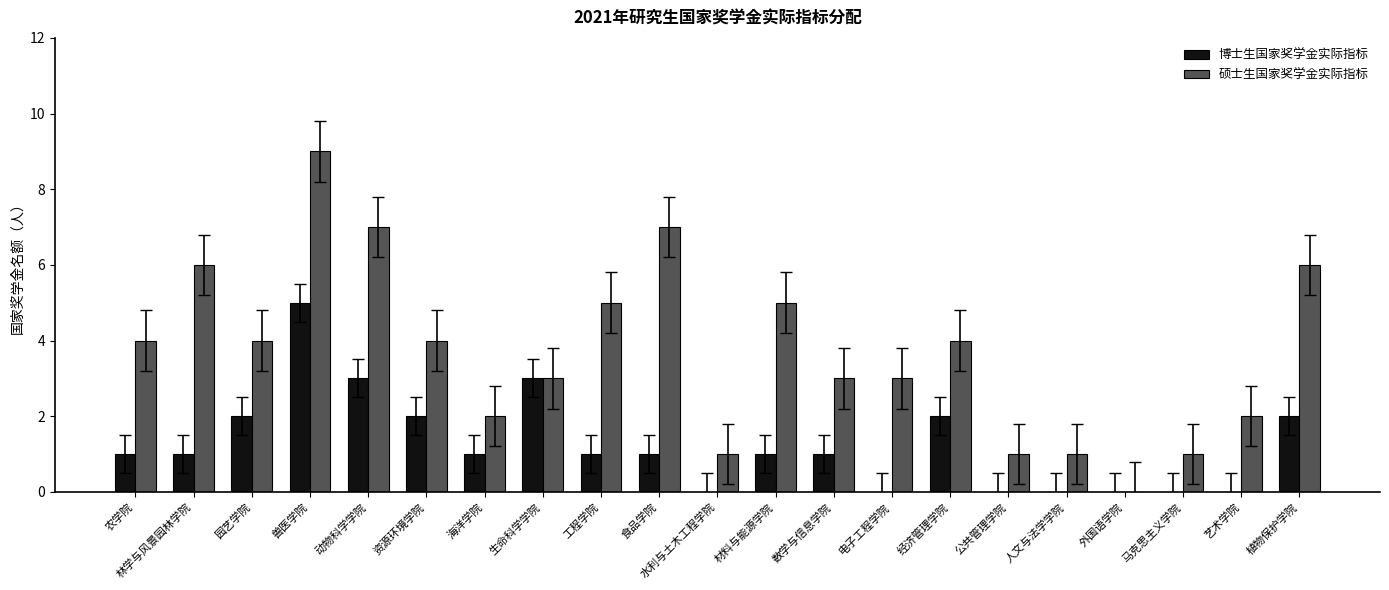

Reading left to right, transcribe all the data shown in this chart.

博士生国家奖学金实际指标: 农学院=1	林学与风景园林学院=1	园艺学院=2	兽医学院=5	动物科学学院=3	资源环境学院=2	海洋学院=1	生命科学学院=3	工程学院=1	食品学院=1	水利与土木工程学院=0	材料与能源学院=1	数学与信息学院=1	电子工程学院=0	经济管理学院=2	公共管理学院=0	人文与法学学院=0	外国语学院=0	马克思主义学院=0	艺术学院=0	植物保护学院=2
硕士生国家奖学金实际指标: 农学院=4	林学与风景园林学院=6	园艺学院=4	兽医学院=9	动物科学学院=7	资源环境学院=4	海洋学院=2	生命科学学院=3	工程学院=5	食品学院=7	水利与土木工程学院=1	材料与能源学院=5	数学与信息学院=3	电子工程学院=3	经济管理学院=4	公共管理学院=1	人文与法学学院=1	外国语学院=0	马克思主义学院=1	艺术学院=2	植物保护学院=6